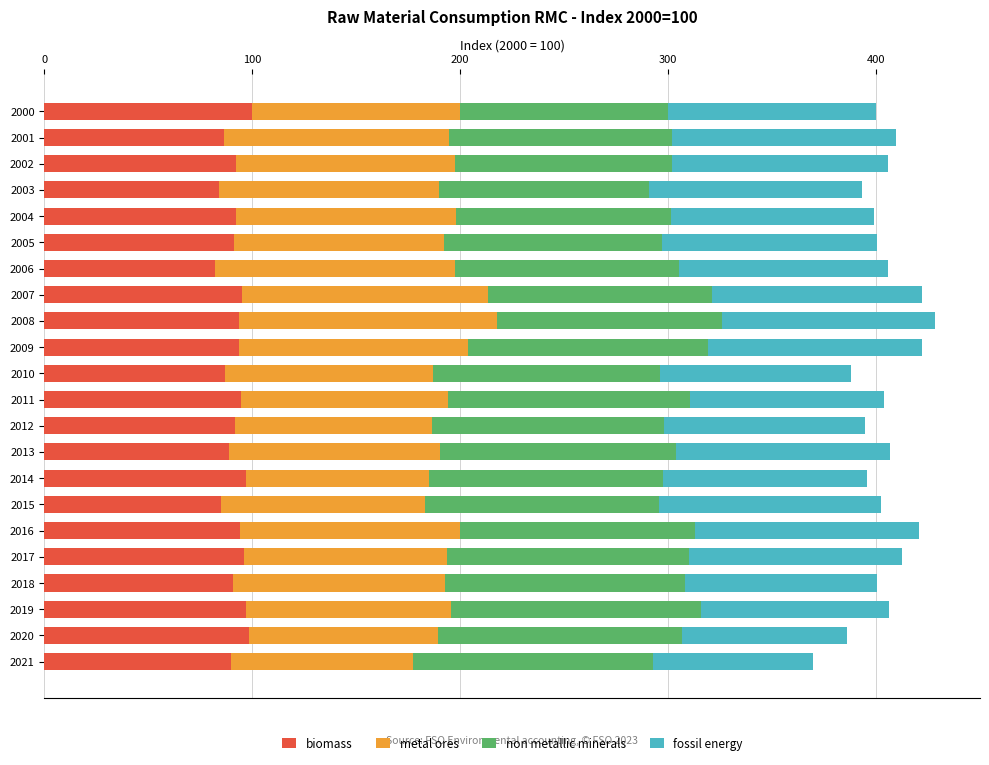

True or false: biomass has a value of 93.9 at 2016.

True